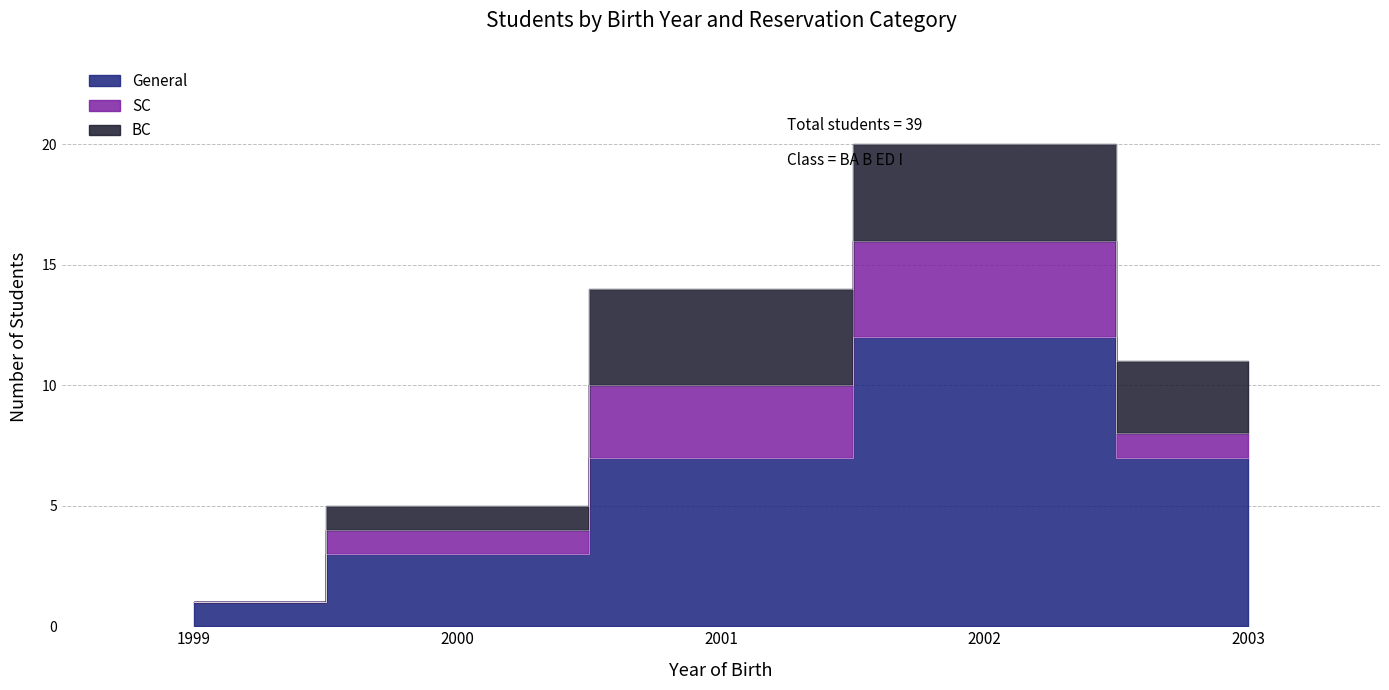

True or false: General and BC intersect in this chart.

False